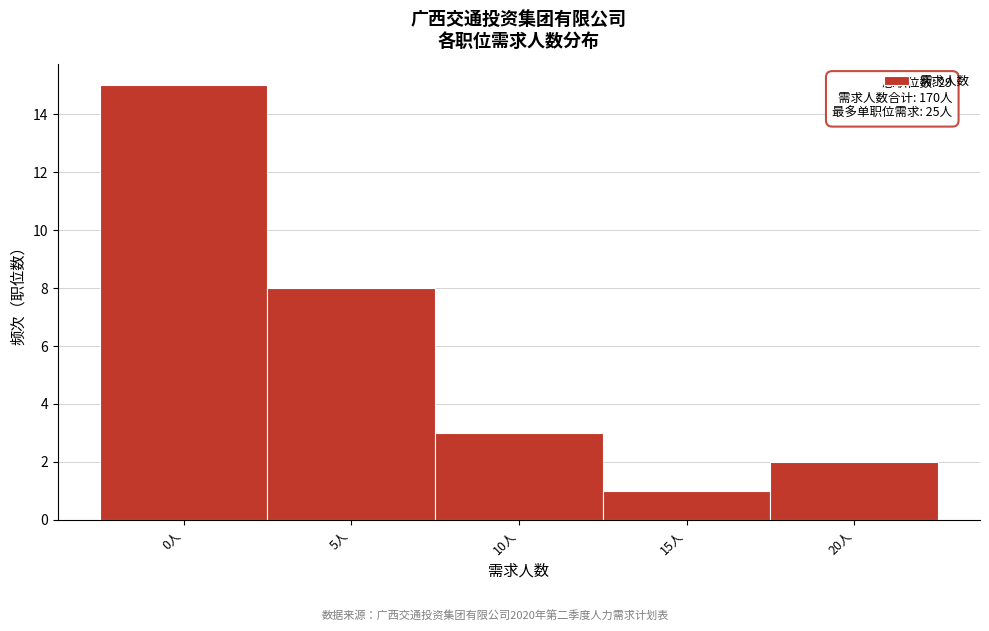

Reading left to right, what are all the values shown in this chart?

0人=15	5人=8	10人=3	15人=1	20人=2